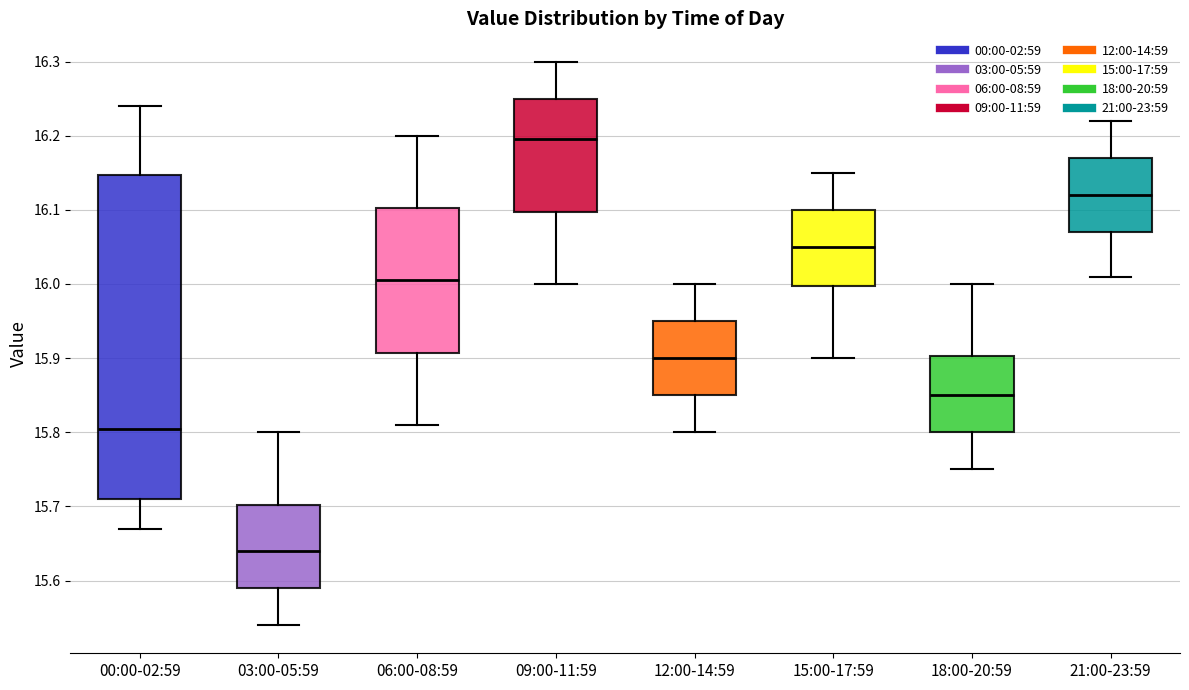

Reading left to right, read every box against the y-axis: the position of its median line, the range the box covers, and the ends of its whiskers. The values are not printed on the chart, so give them approximately, as read against the axis.

00:00-02:59: median 15.81, box 15.71 to 16.15, whiskers 15.67 to 16.24
03:00-05:59: median 15.64, box 15.59 to 15.70, whiskers 15.54 to 15.80
06:00-08:59: median 16.01, box 15.91 to 16.10, whiskers 15.81 to 16.20
09:00-11:59: median 16.20, box 16.10 to 16.25, whiskers 16.00 to 16.30
12:00-14:59: median 15.90, box 15.85 to 15.95, whiskers 15.80 to 16.00
15:00-17:59: median 16.05, box 16.00 to 16.10, whiskers 15.90 to 16.15
18:00-20:59: median 15.85, box 15.80 to 15.90, whiskers 15.75 to 16.00
21:00-23:59: median 16.12, box 16.07 to 16.17, whiskers 16.01 to 16.22